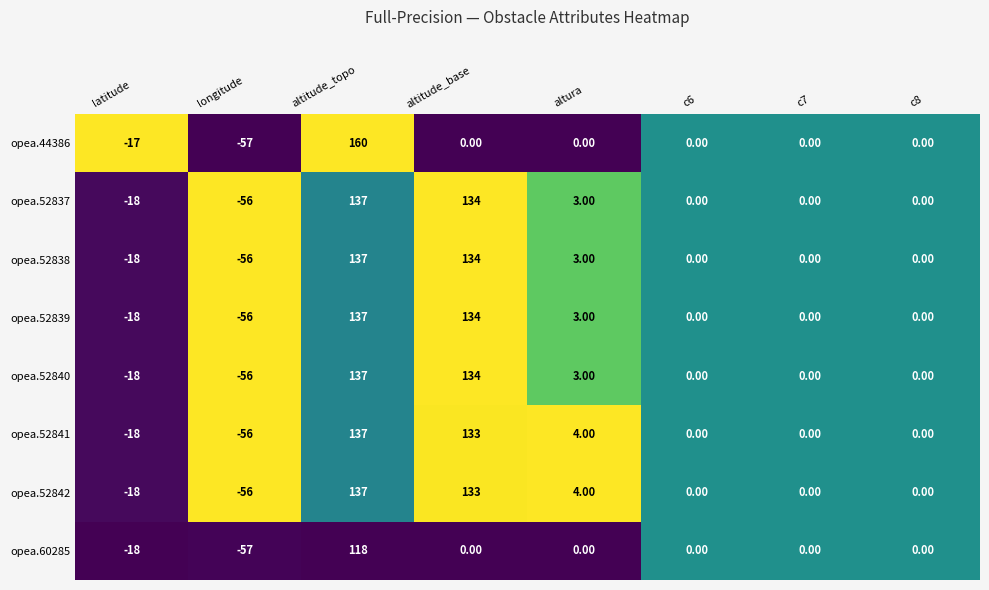

What is the difference between the maximum and minimum values in the opea.60285 series?

175